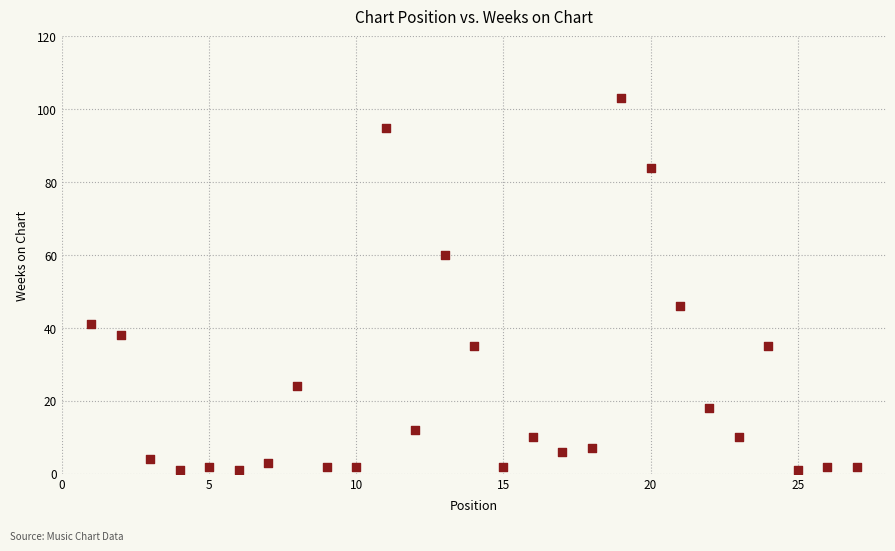

What Y value in the scatter plot is closest to 52?

46